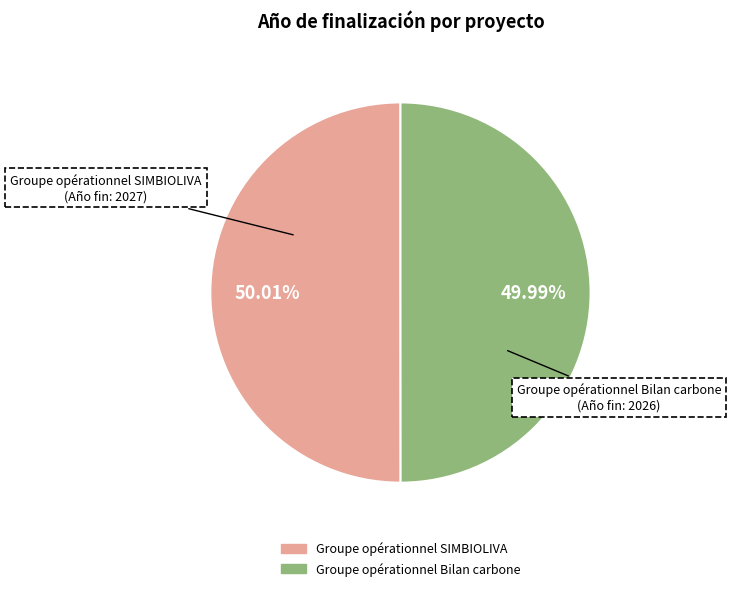

To the nearest percent, what is the combined percentage of Groupe opérationnel SIMBIOLIVA and Groupe opérationnel Bilan carbone?

100%